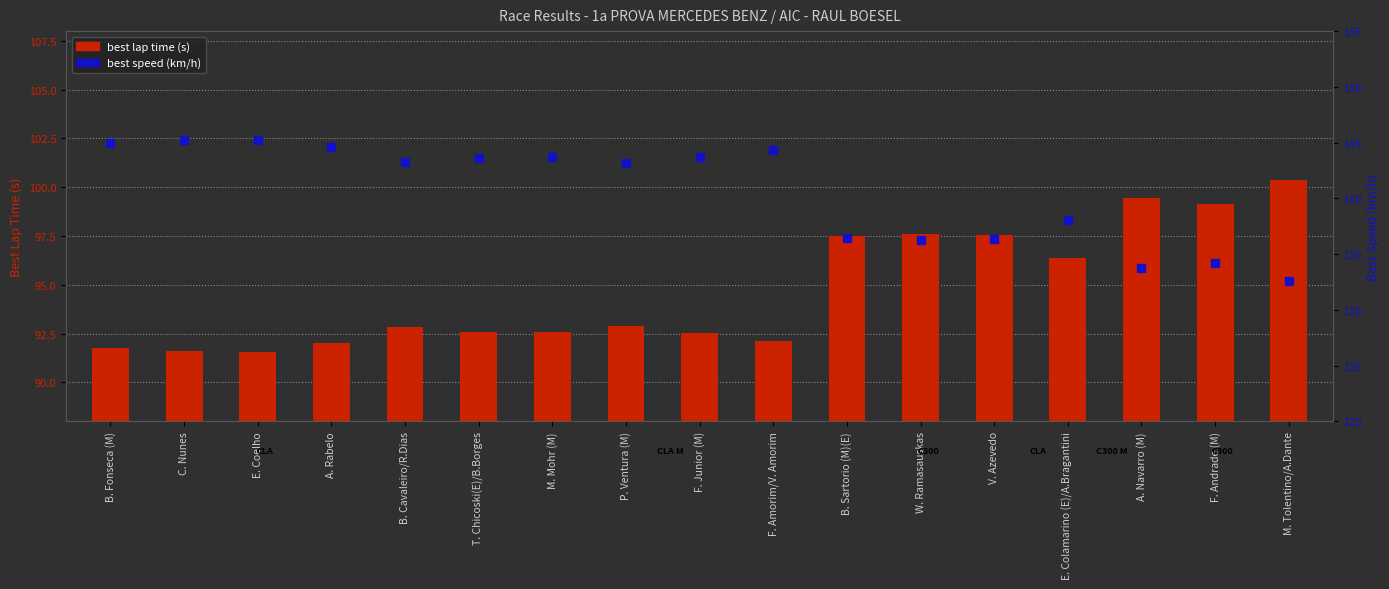

Reading left to right, what are all the values shown in this chart?

best lap time (s): B. Fonseca (M)=91.8	C. Nunes=91.6	E. Coelho=91.6	A. Rabelo=92.0	B. Cavaleiro/R.Dias=92.9	T. Chicoski(E)/B.Borges=92.6	M. Mohr (M)=92.6	P. Ventura (M)=92.9	F. Junior (M)=92.5	F. Amorim/V. Amorim=92.1	B. Sartorio (M)(E)=97.5	W. Ramasauskas=97.6	V. Azevedo=97.6	E. Colamarino (E)/A.Bragantini=96.4	A. Navarro (M)=99.5	F. Andrade (M)=99.1	M. Tolentino/A.Dante=100.3
best speed (km/h): B. Fonseca (M)=144.9	C. Nunes=145.2	E. Coelho=145.3	A. Rabelo=144.6	B. Cavaleiro/R.Dias=143.3	T. Chicoski(E)/B.Borges=143.6	M. Mohr (M)=143.7	P. Ventura (M)=143.2	F. Junior (M)=143.7	F. Amorim/V. Amorim=144.4	B. Sartorio (M)(E)=136.4	W. Ramasauskas=136.3	V. Azevedo=136.3	E. Colamarino (E)/A.Bragantini=138.1	A. Navarro (M)=133.7	F. Andrade (M)=134.2	M. Tolentino/A.Dante=132.6